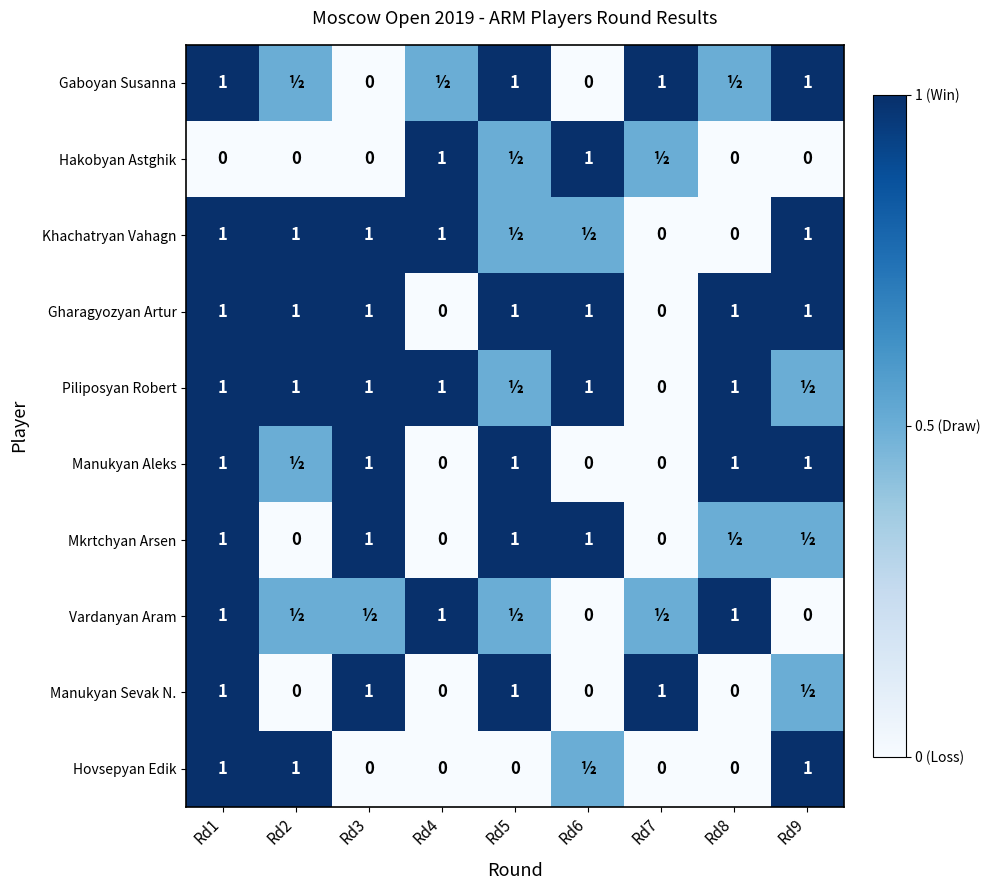

Is the value of Gaboyan Susanna at Rd3 greater than the value of Manukyan Aleks at Rd9?

No